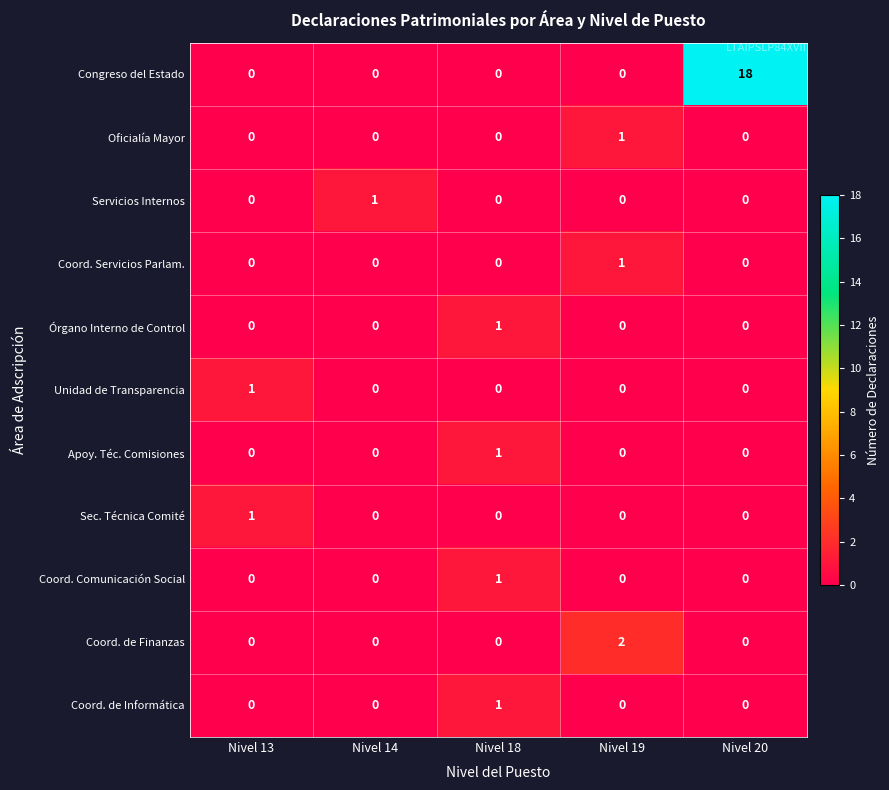

Which category has the highest value in the Congreso del Estado series?

Nivel 20